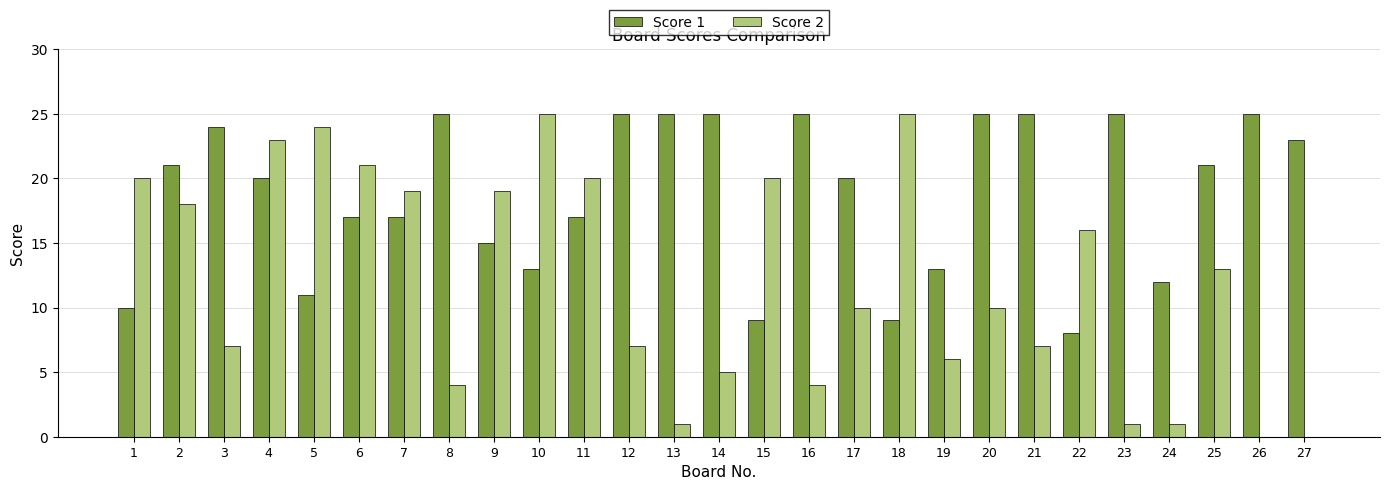

At which category is the sum across all series the highest?

4